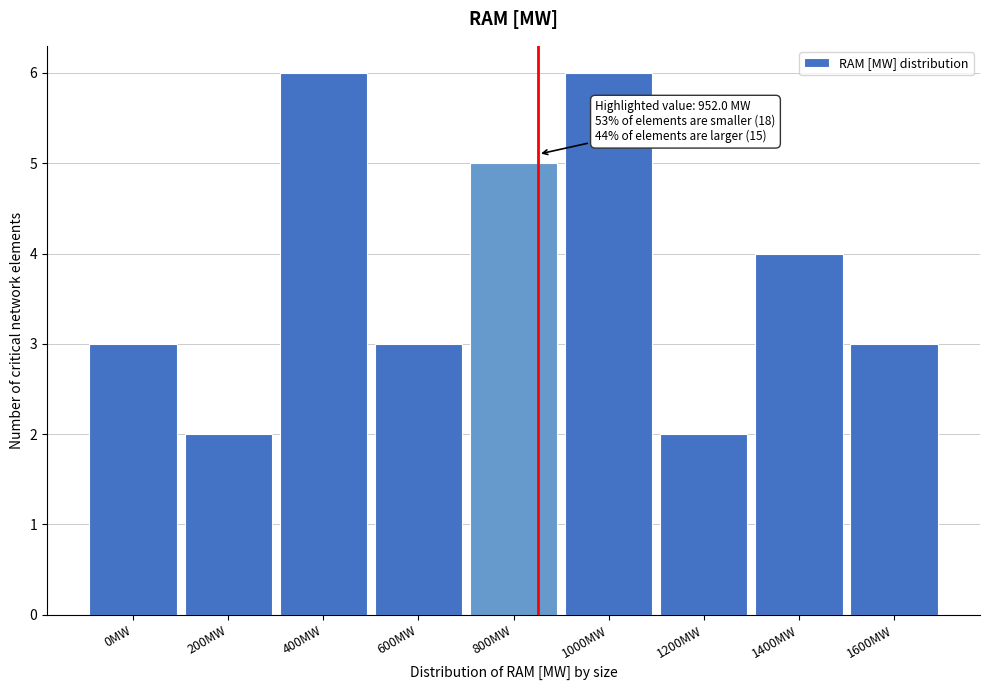

Reading left to right, transcribe all the data shown in this chart.

0MW=3	200MW=2	400MW=6	600MW=3	800MW=5	1000MW=6	1200MW=2	1400MW=4	1600MW=3